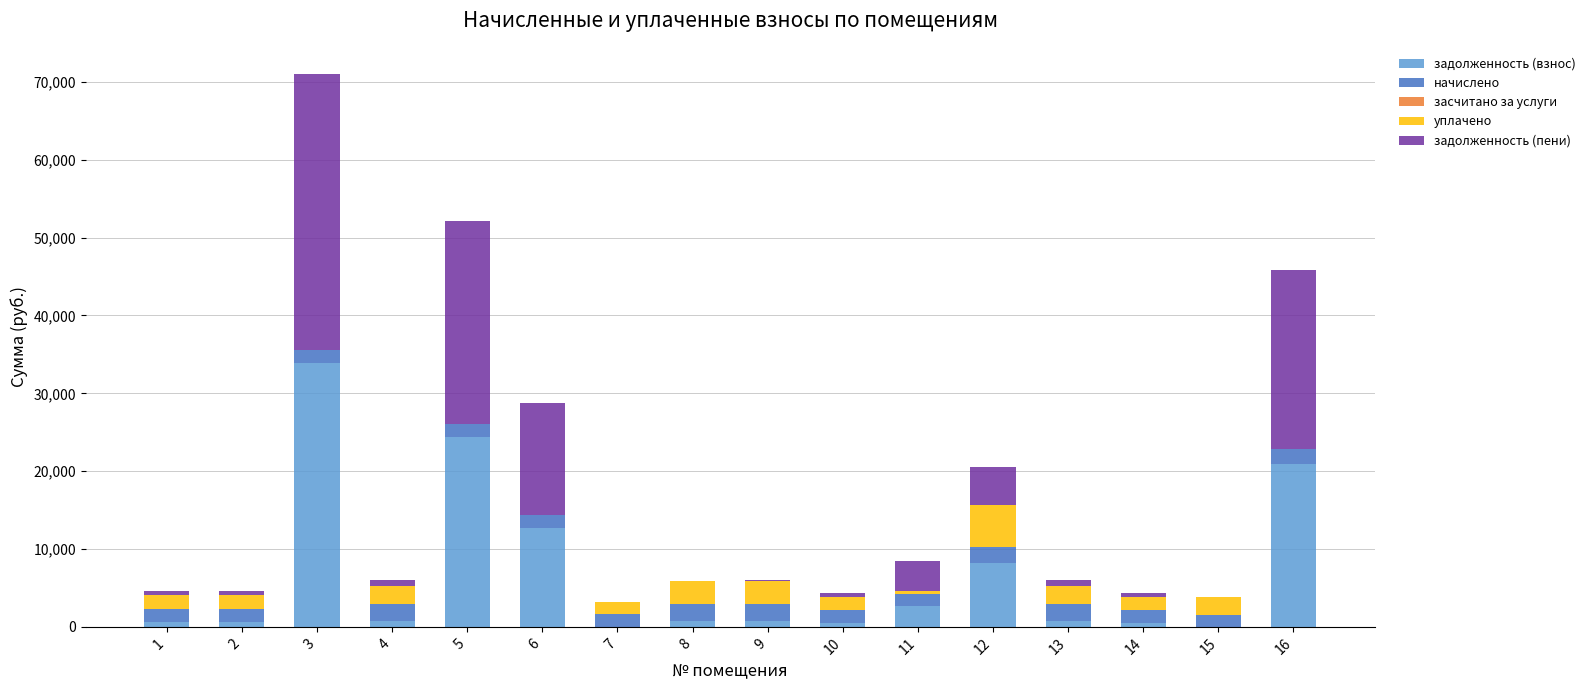

Are the bars horizontal?

No